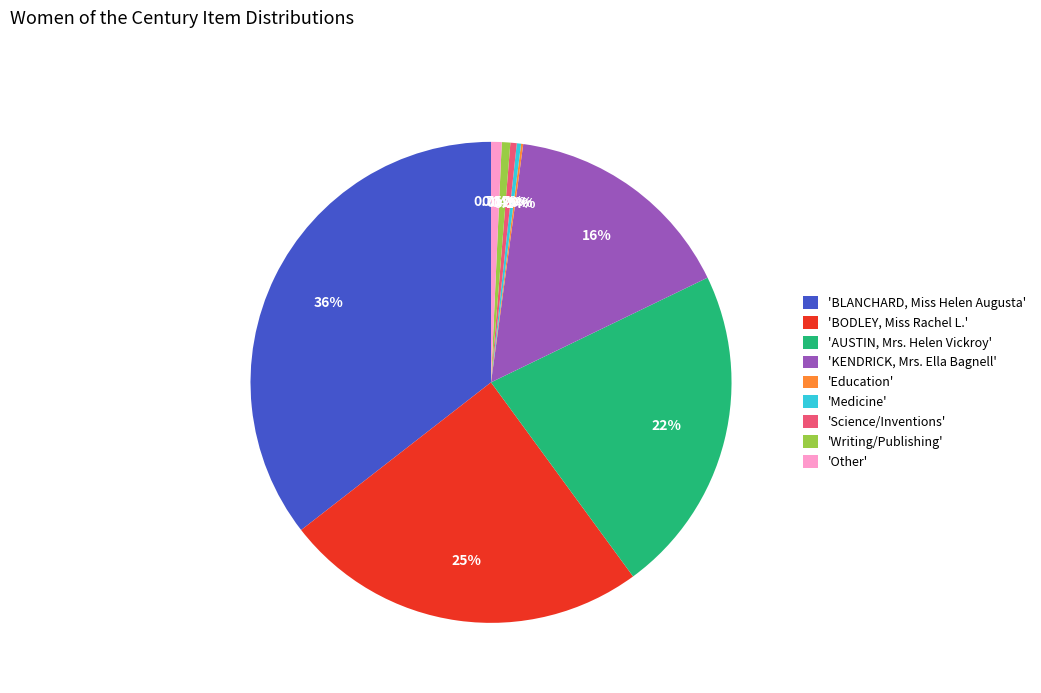

What is the ratio of the value at 'Writing/Publishing' to the value at 'Science/Inventions'?

1.3